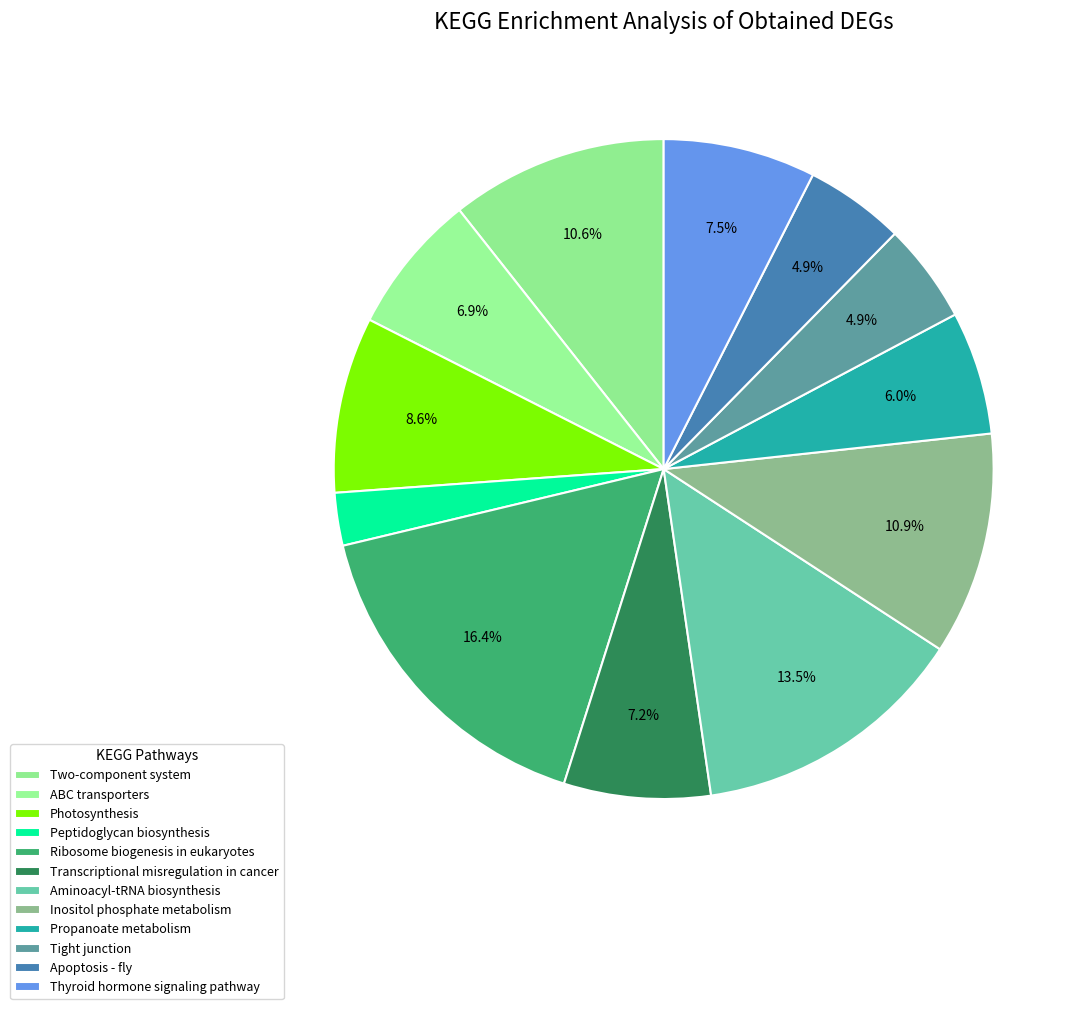

True or false: Inositol phosphate metabolism accounts for 1% of the total.

False